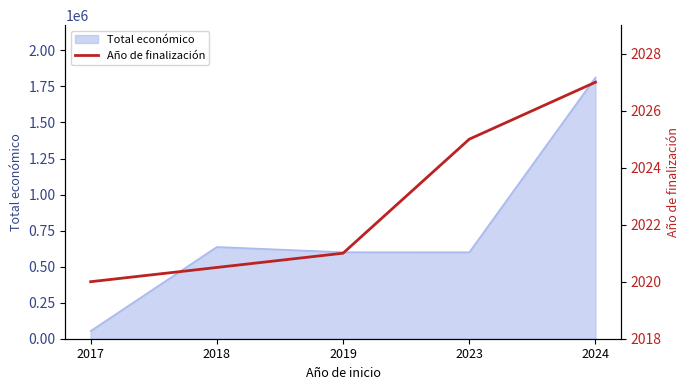

True or false: there are more than 1 points higher than both neighbors.

False